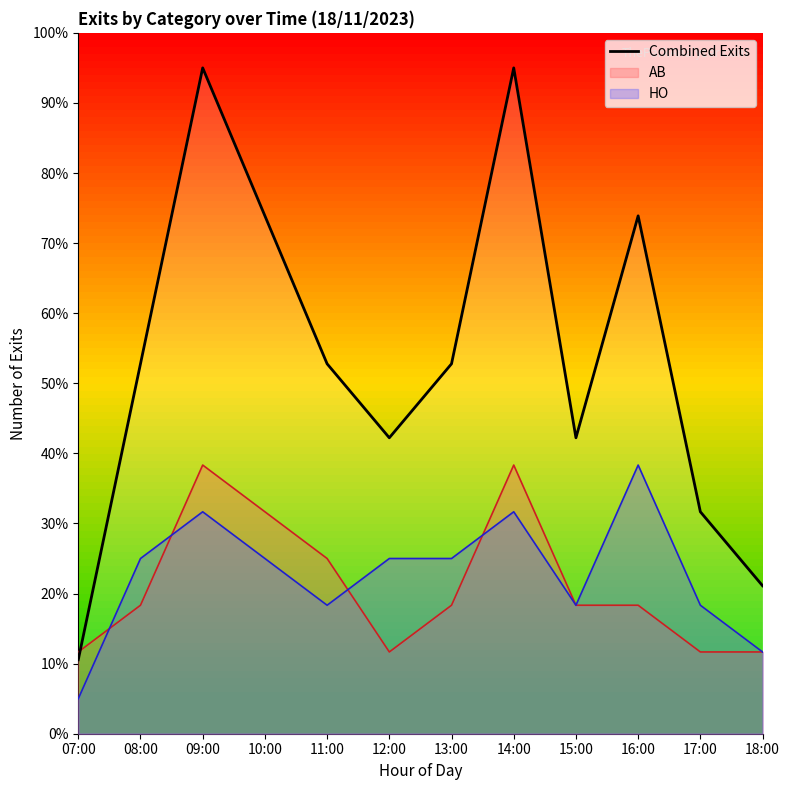

What is the ratio of the value at 10:00 to the value at 09:00?

0.8